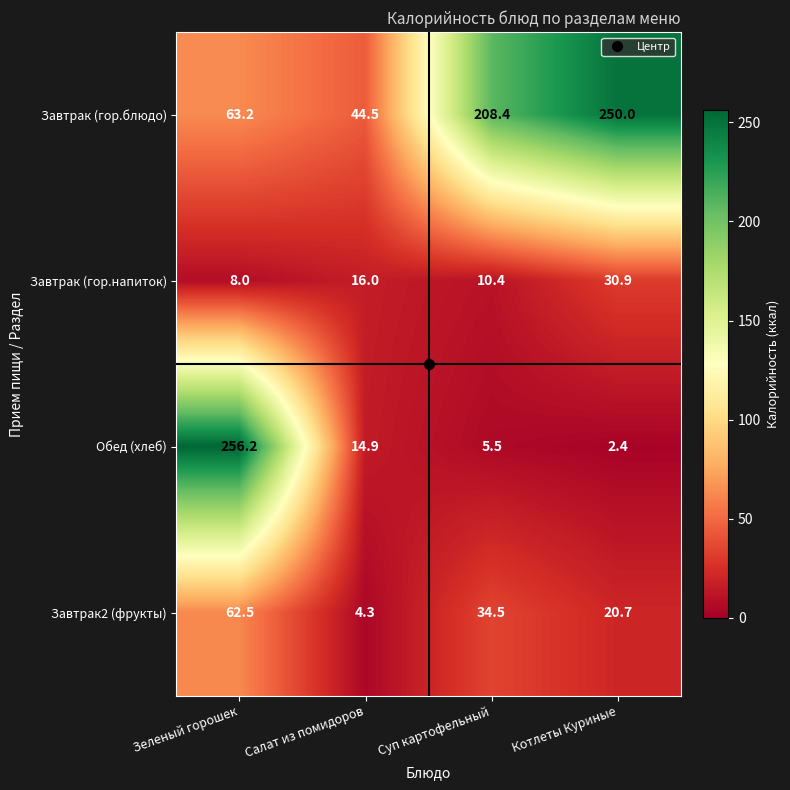

At which category does the chart reach its minimum across all series?

Котлеты Куриные